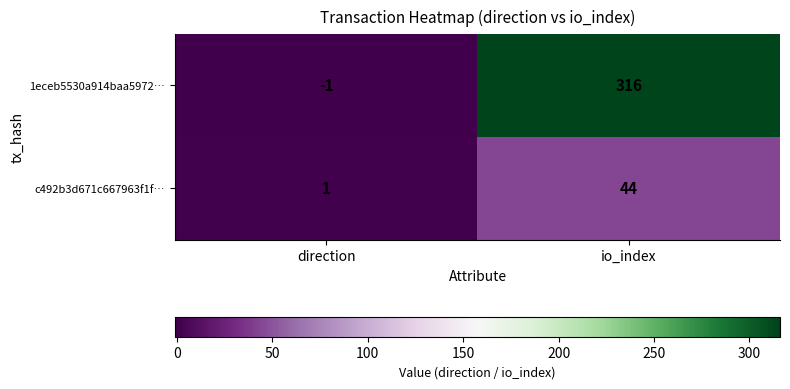

What is the sum of the 1eceb5530a914baa5972… values at io_index and direction?

315